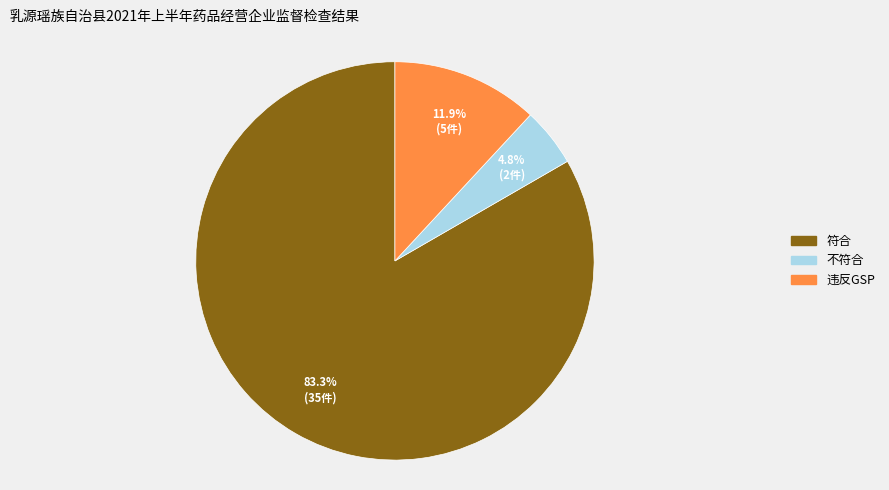

Approximately how many times larger is the value at 违反GSP compared to 不符合?

2.5